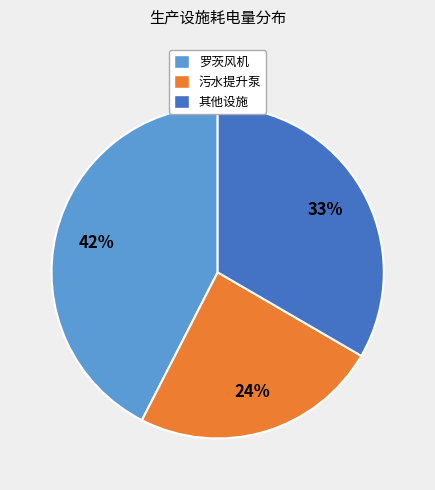

To the nearest percent, what is the average slice percentage?

33%